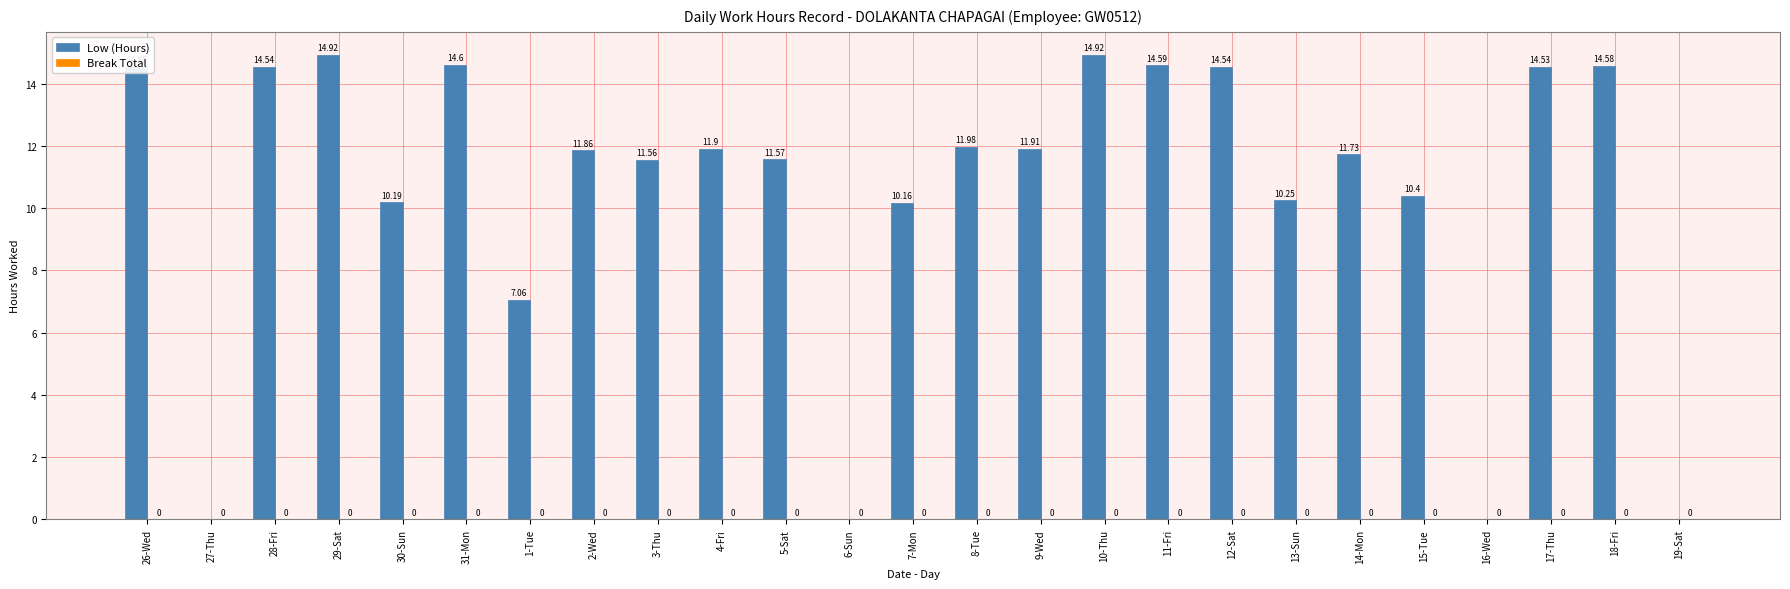

What is the ratio of the value at 26-Wed to the value at 4-Fri?

1.2